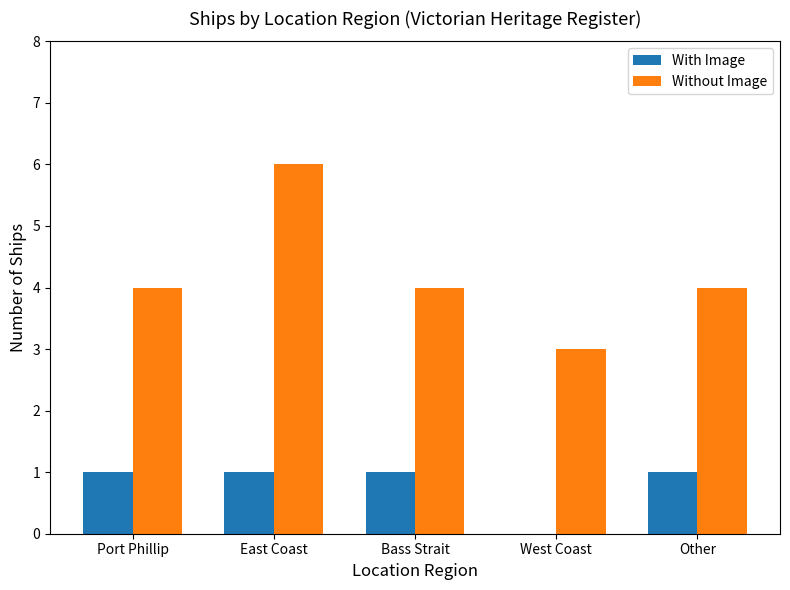

What is the highest value of the Without Image series?

6